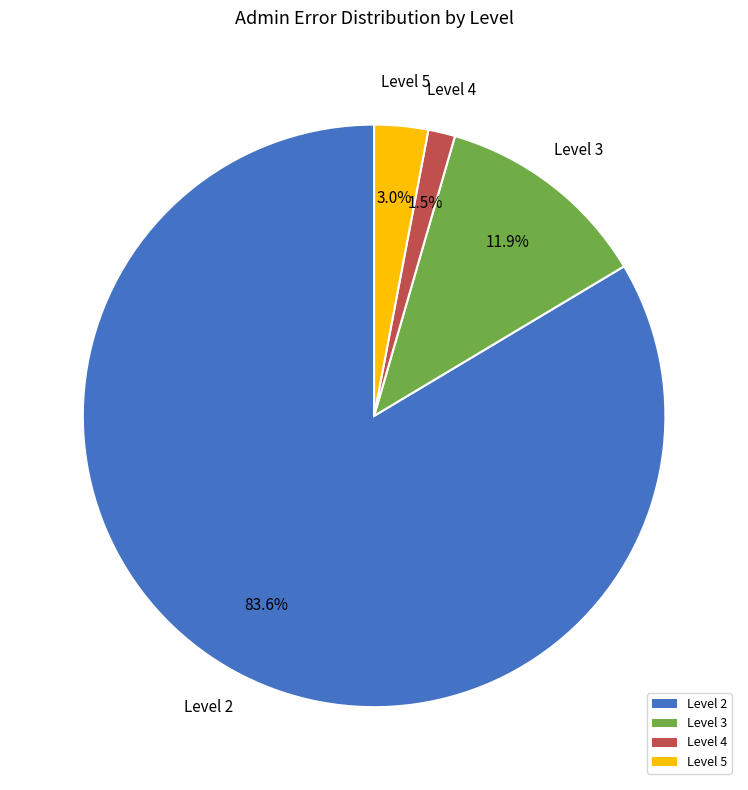

What percentage do Level 5 and Level 2 together represent?

86.6%